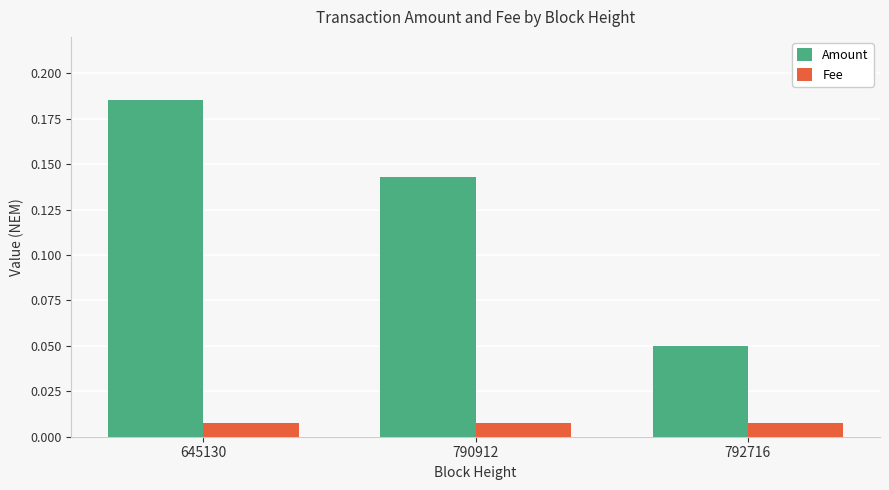

What are all the series names shown in the legend?

Amount, Fee